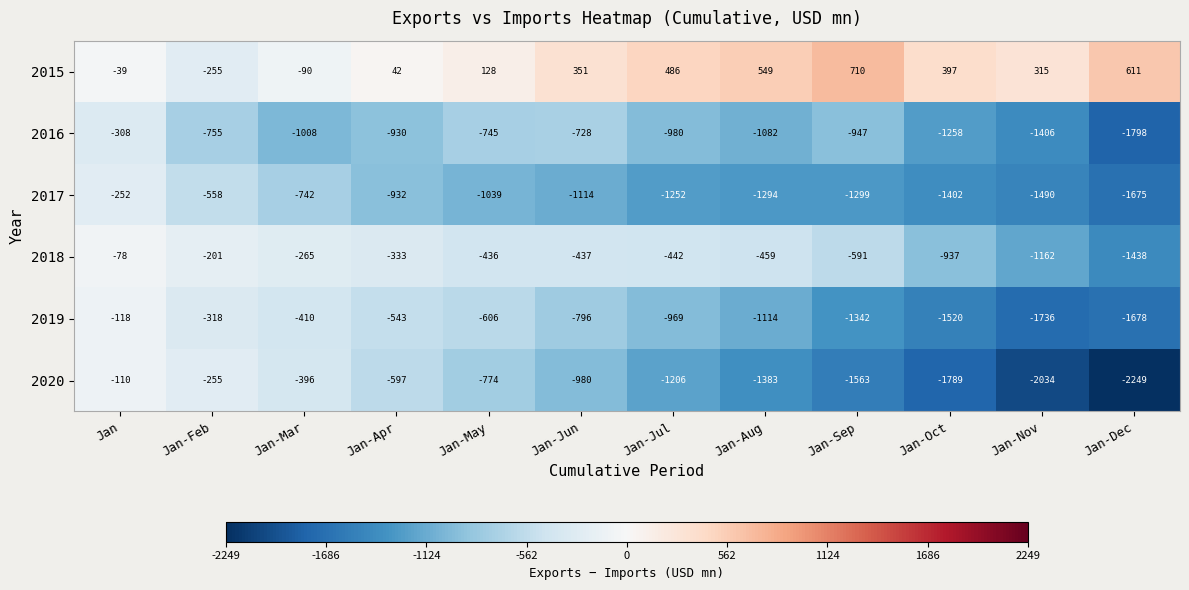

Between Jan and Jan-Dec, which series saw the biggest shift?

2020